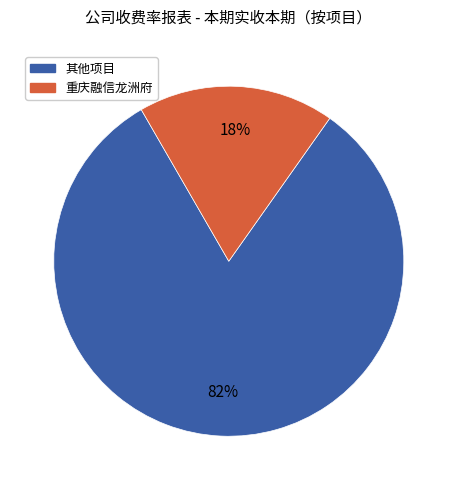

To the nearest percent, what is the difference between the largest and smallest slice percentages?

64%